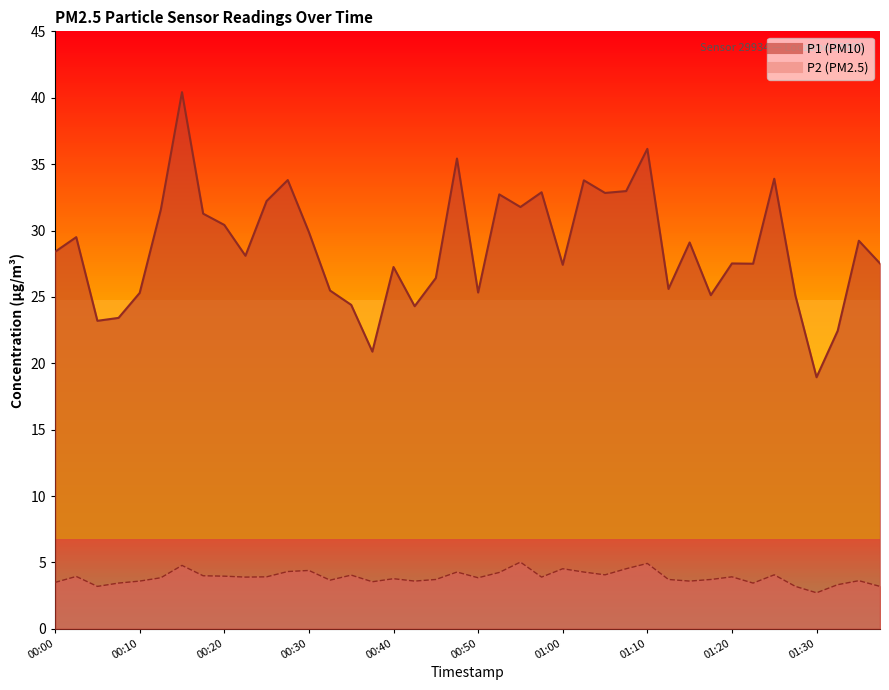

Which category has the lowest value in the P1 series?

01:30